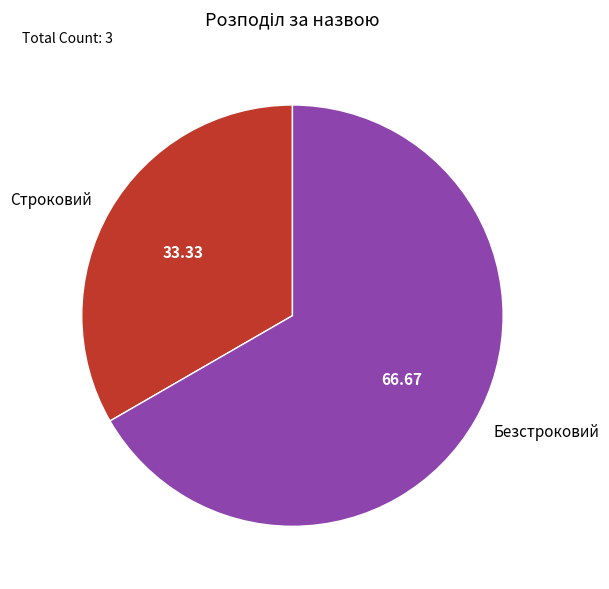

Which slice is the smallest?

Строковий